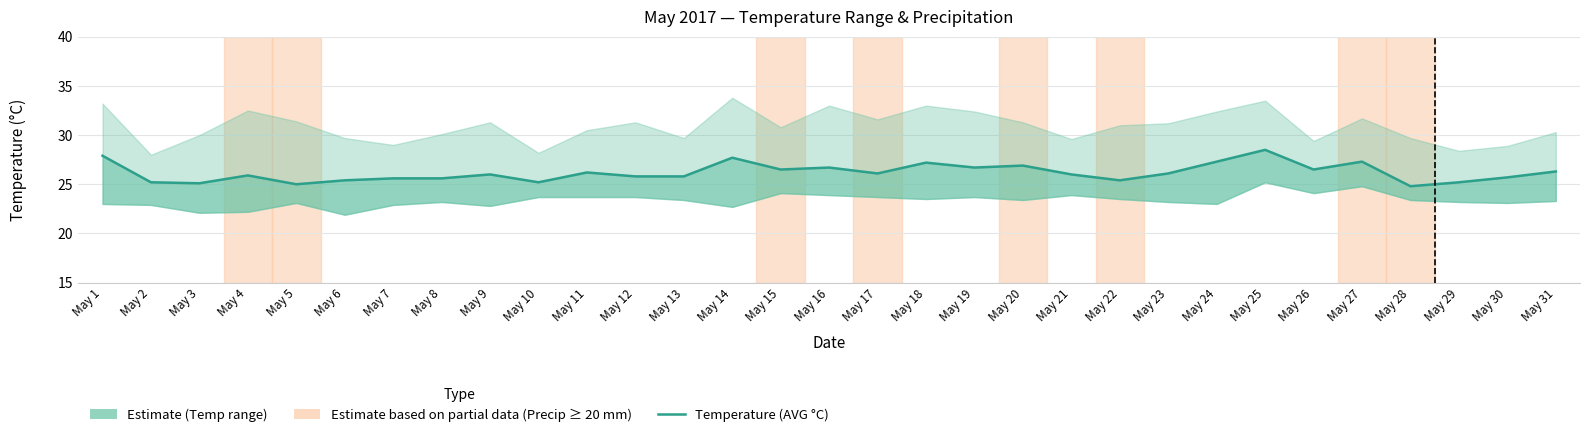

Is this an area chart (filled region under the line)?

No